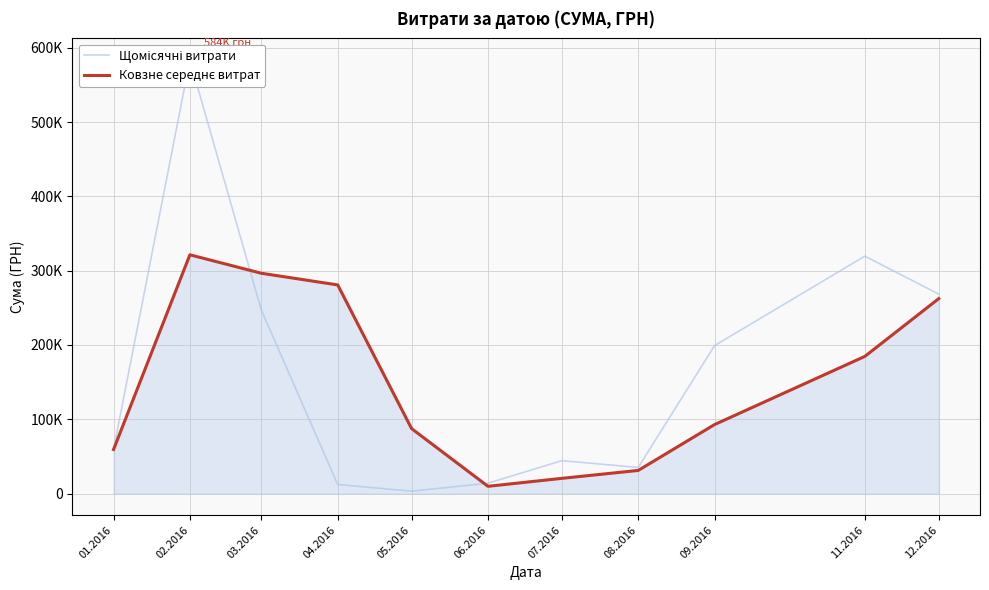

What is the total value across all series at 04.2016?

292953.8